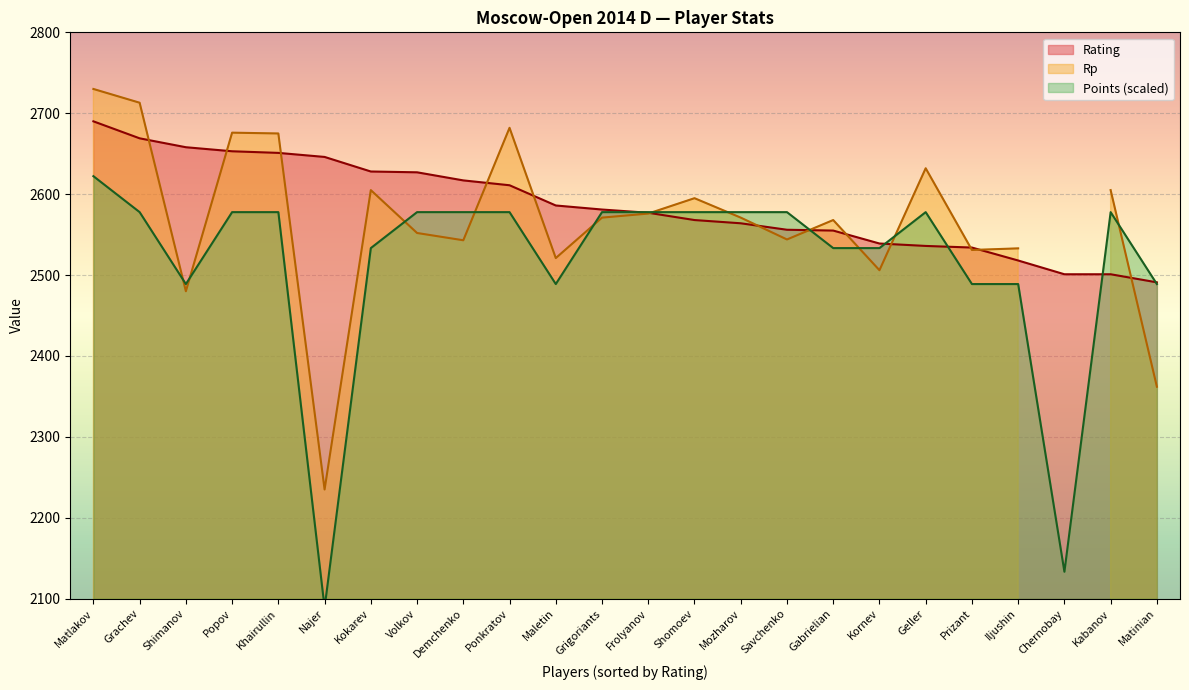

What is the label of the 16th point from the right?

Demchenko